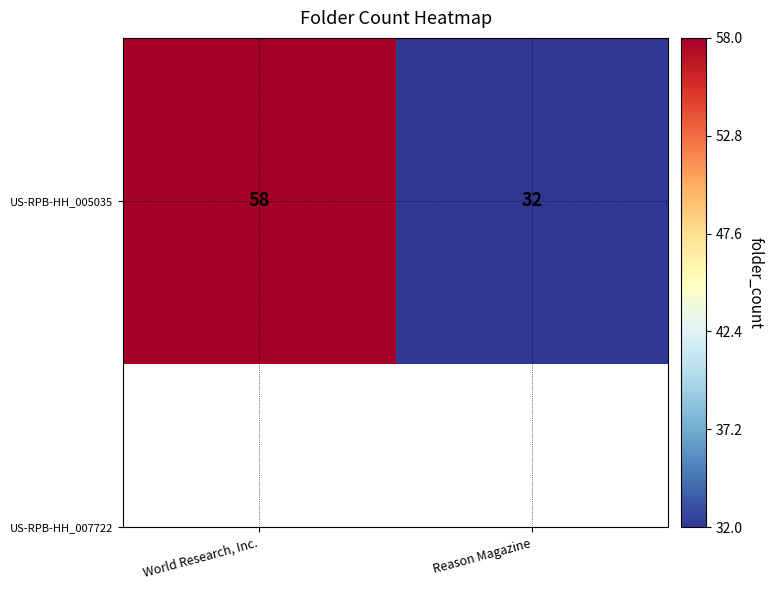

What is the change in value from World Research, Inc. to Reason Magazine?

-26